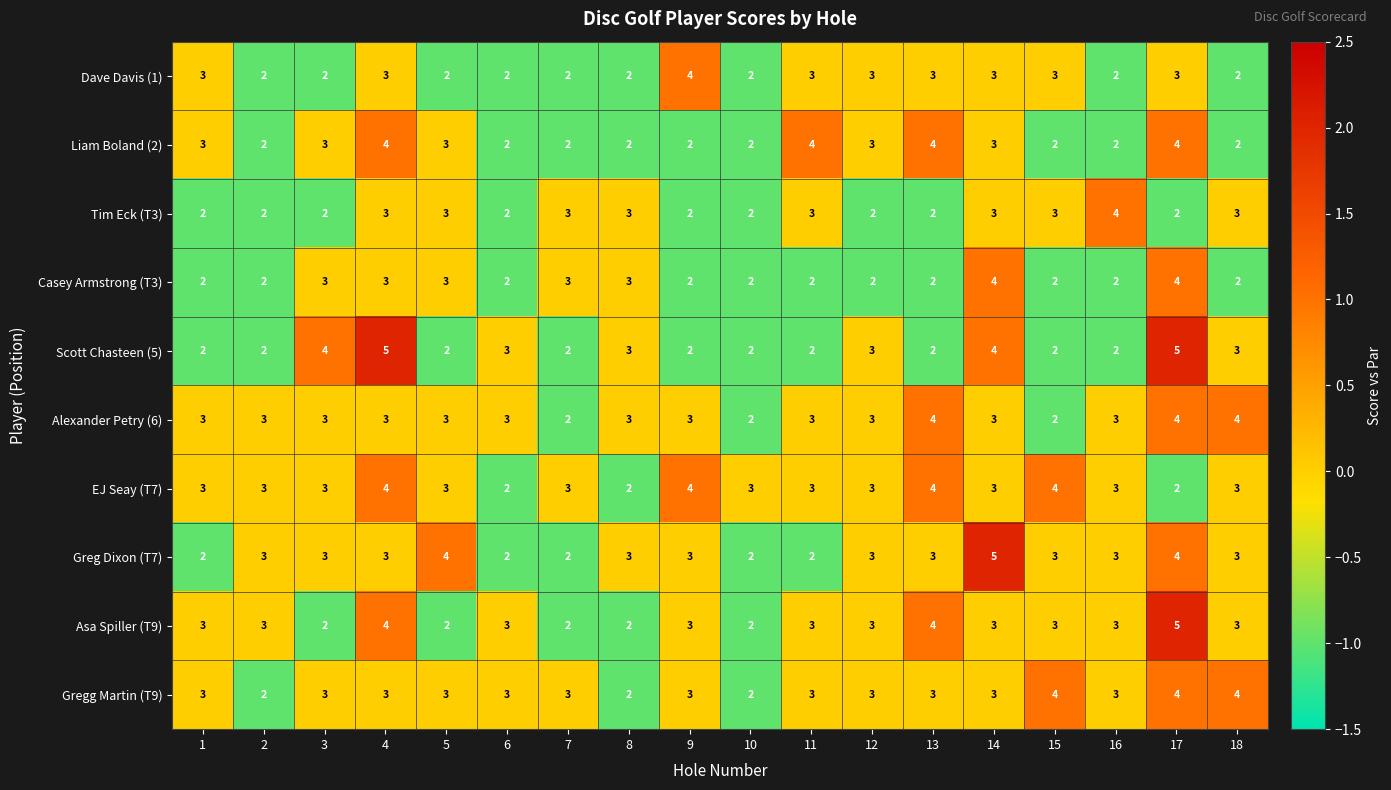

Between 8 and 14, which series saw the biggest shift?

Greg Dixon (T7)